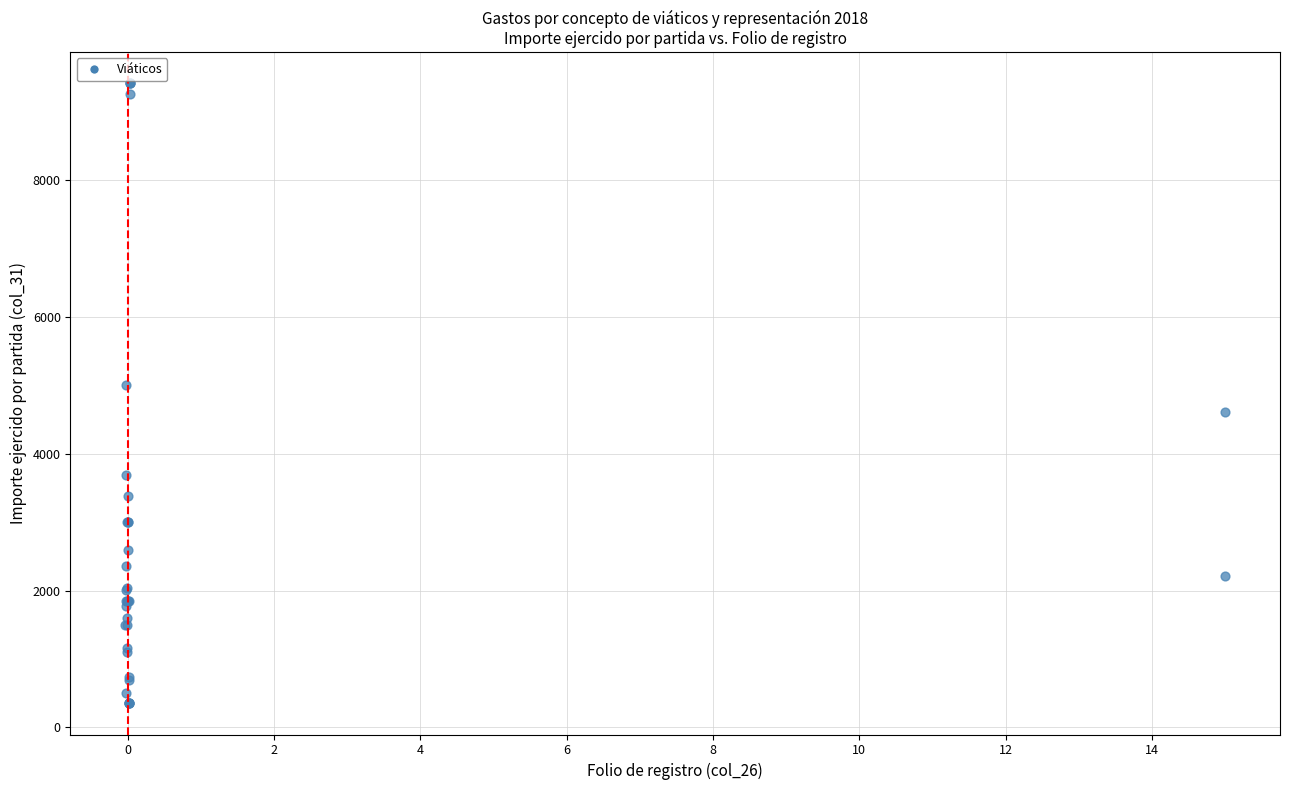

What Y value in the scatter plot is closest to 4885?

5000